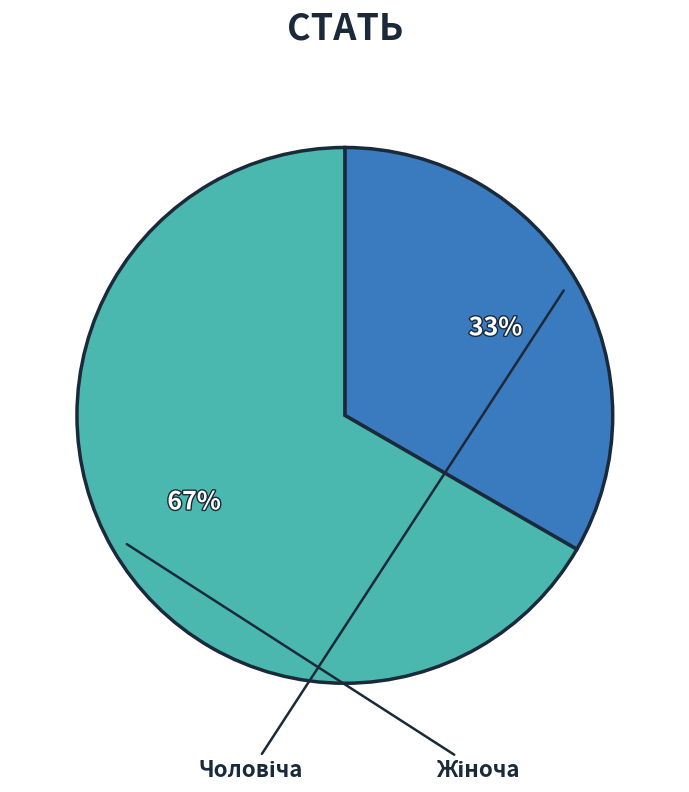

To the nearest percent, what is the average slice percentage?

50%